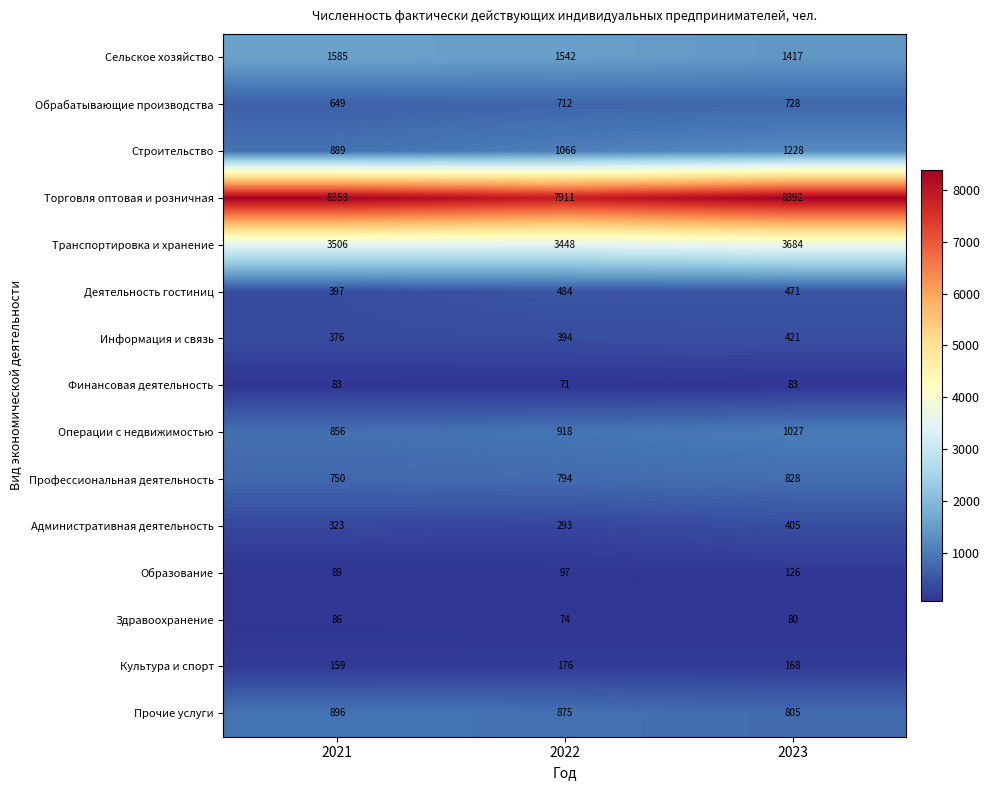

How many series are shown in this chart?

15